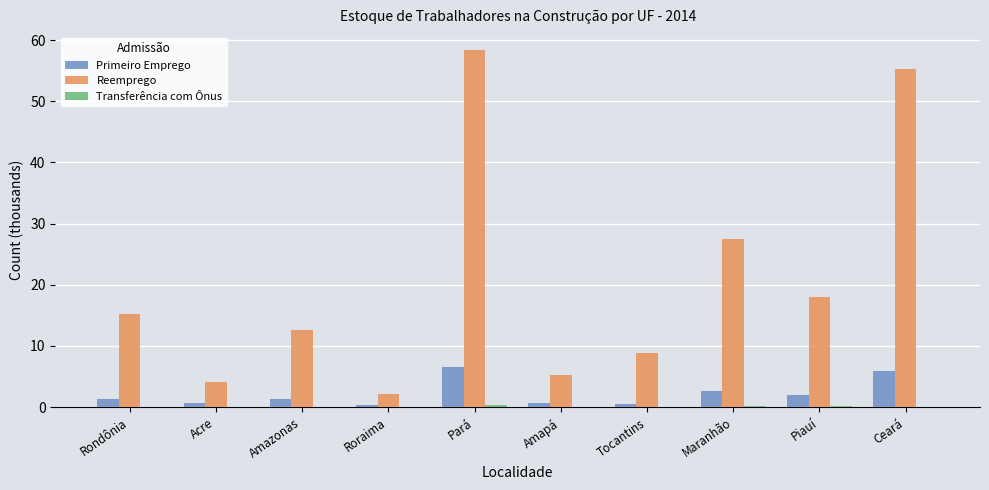

What is the total value across all series at Amapá?

6.0